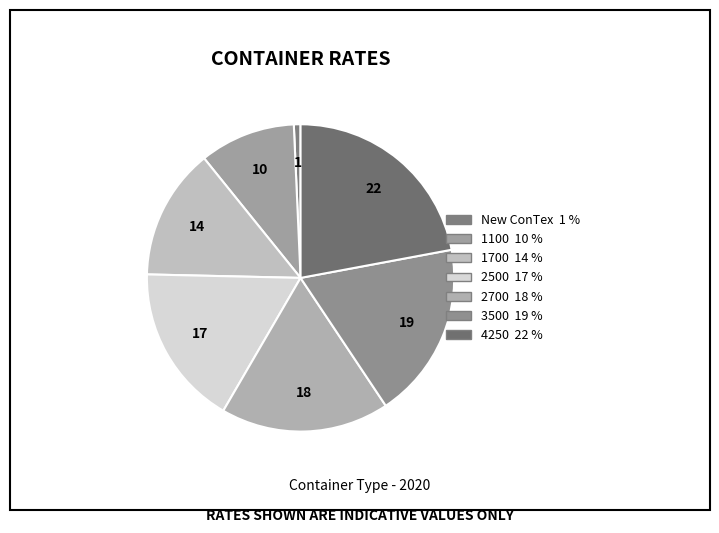

What is the total percentage of 4250 and 2700?

39.8%